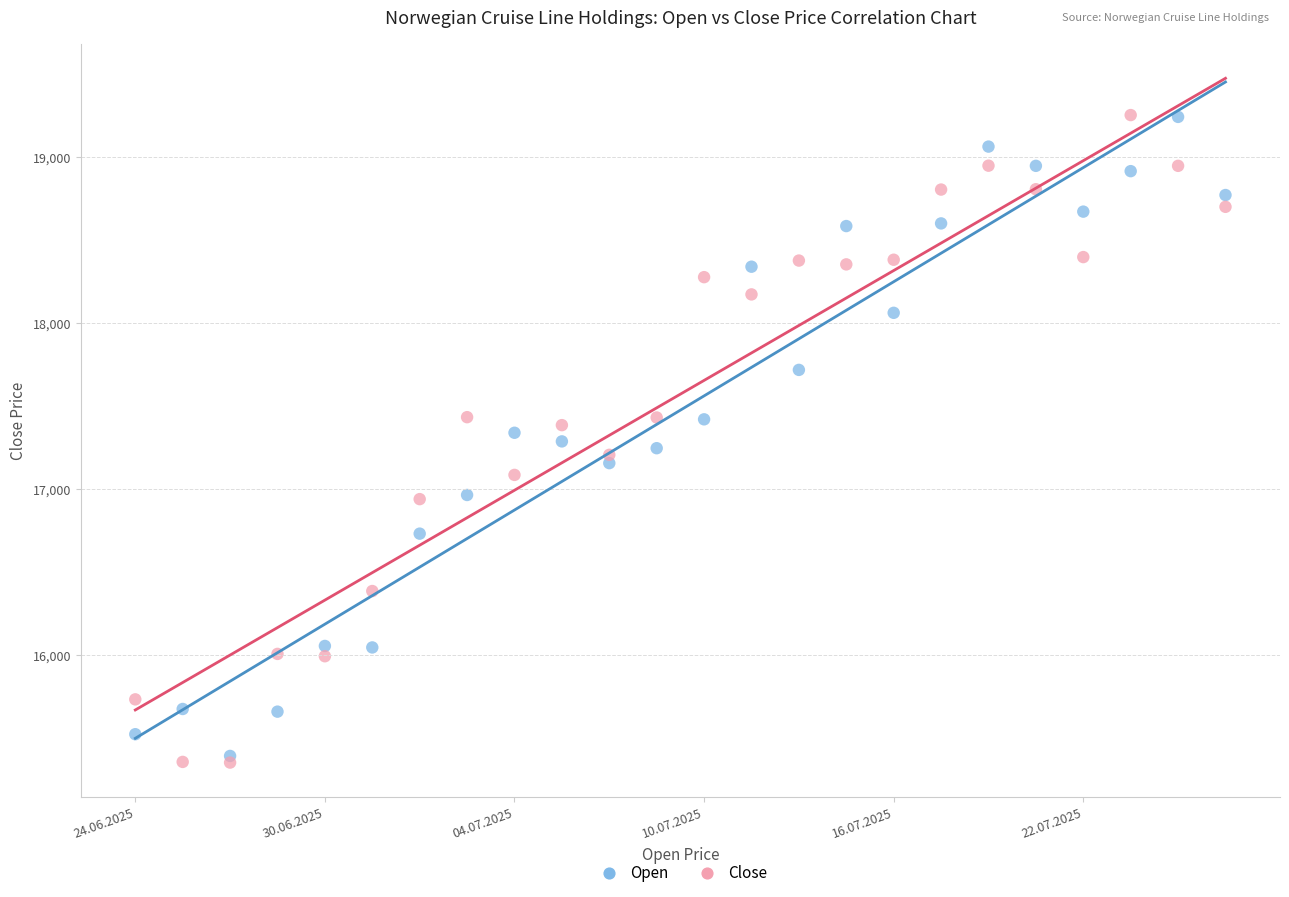

Which series contains the lowest Y value?

Close